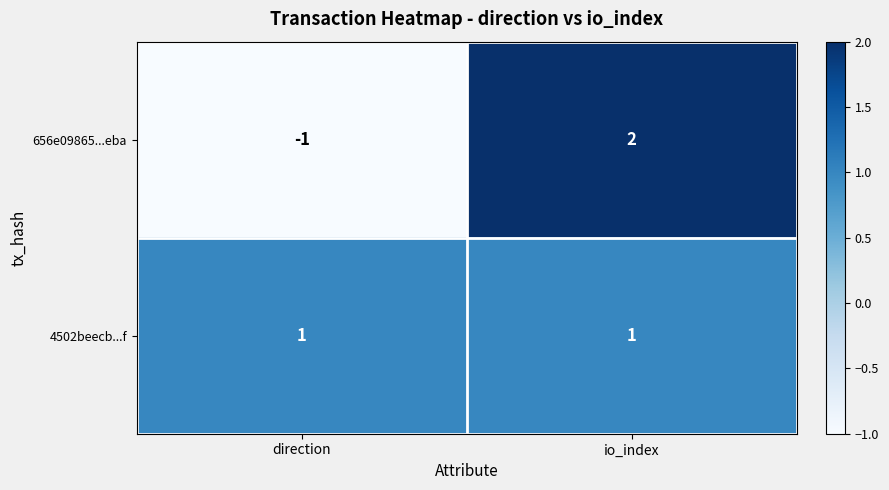

At which category does the chart reach its peak across all series?

io_index